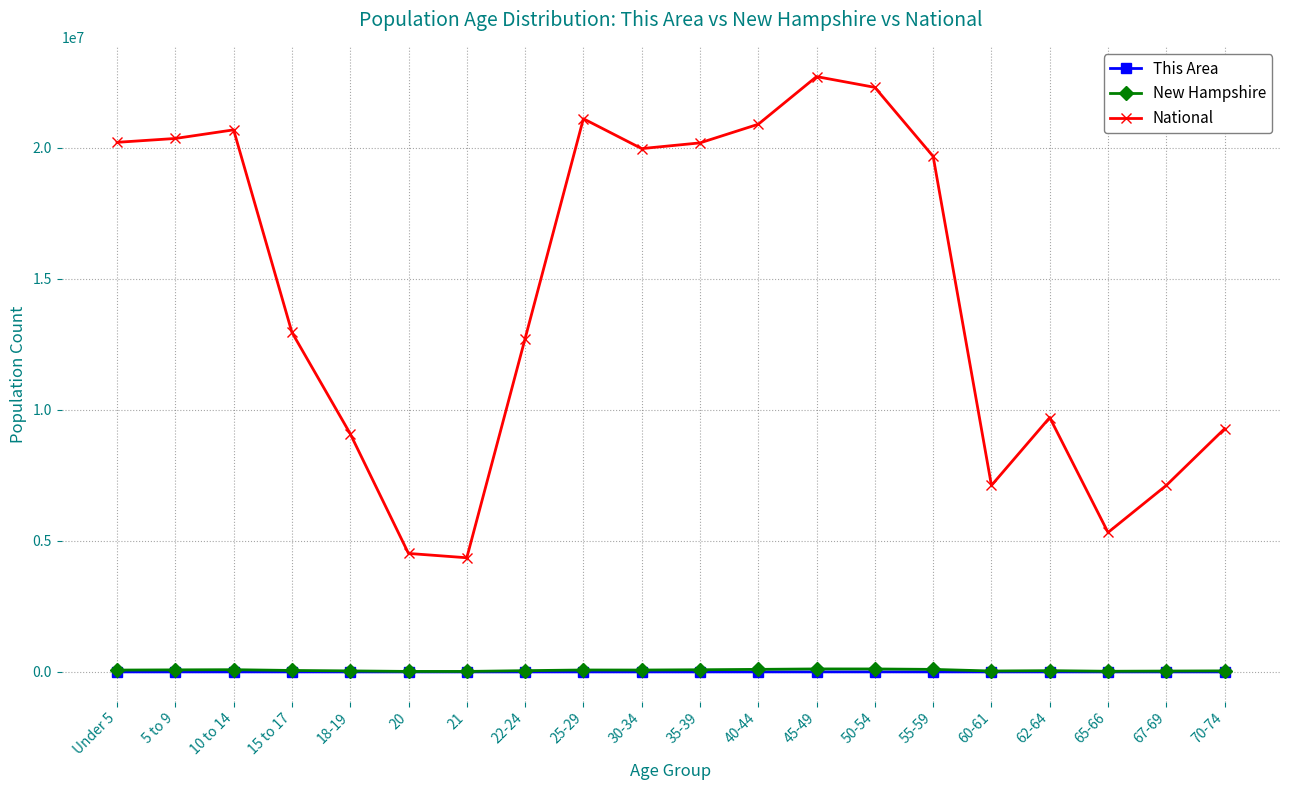

True or false: National and New Hampshire cross at least once.

False